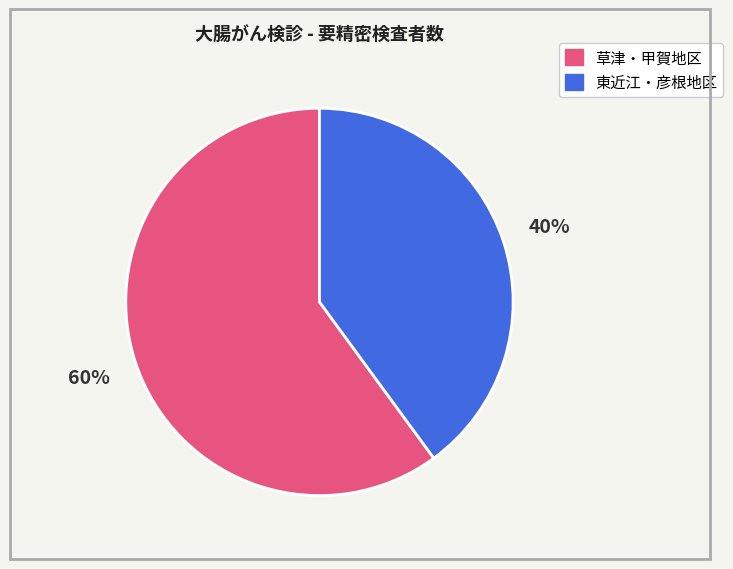

Is there any slice that represents more than half of the pie?

Yes